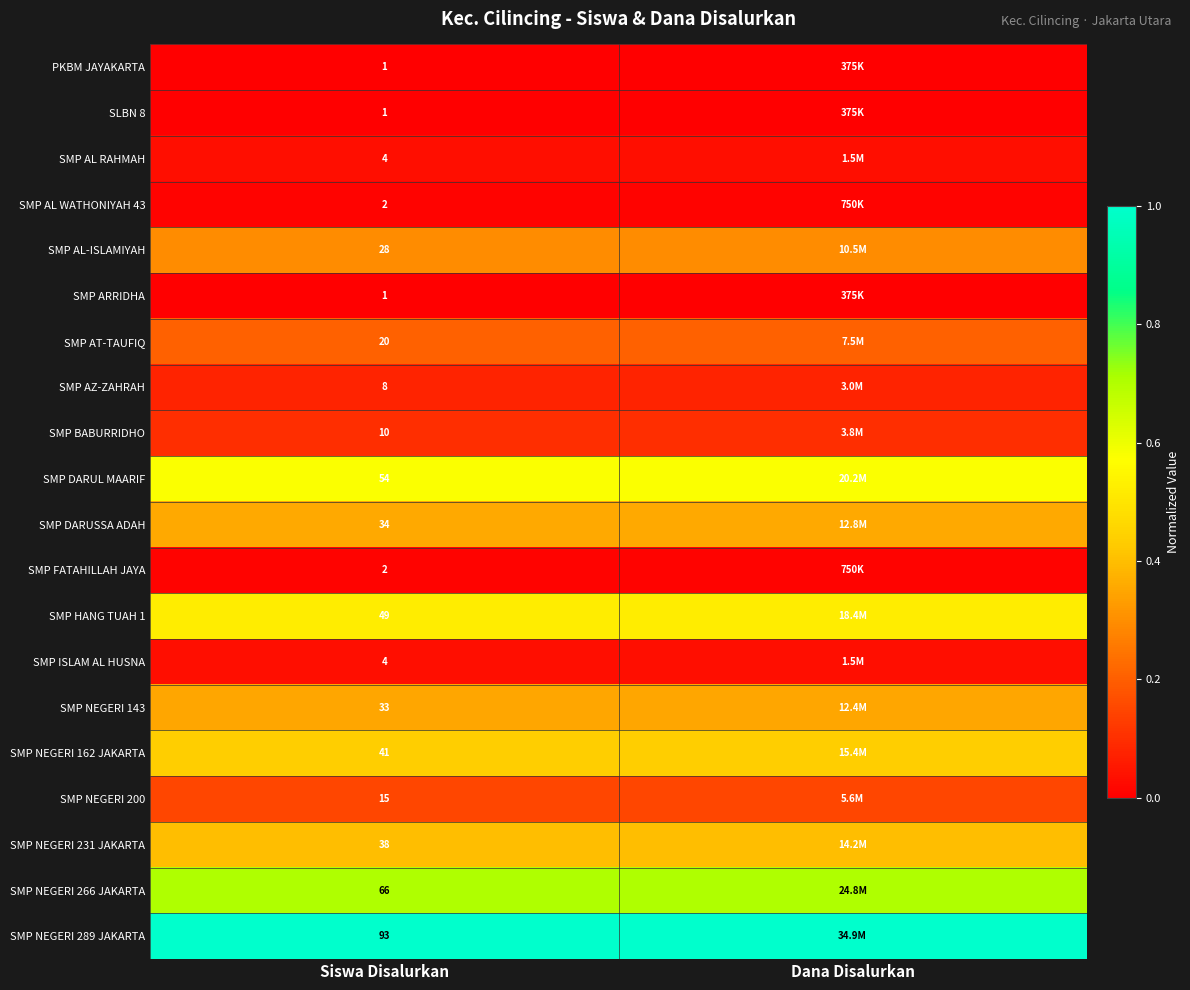

Is the value of SMP DARUL MAARIF at Siswa Disalurkan greater than the value of SMP AL-ISLAMIYAH at Siswa Disalurkan?

Yes